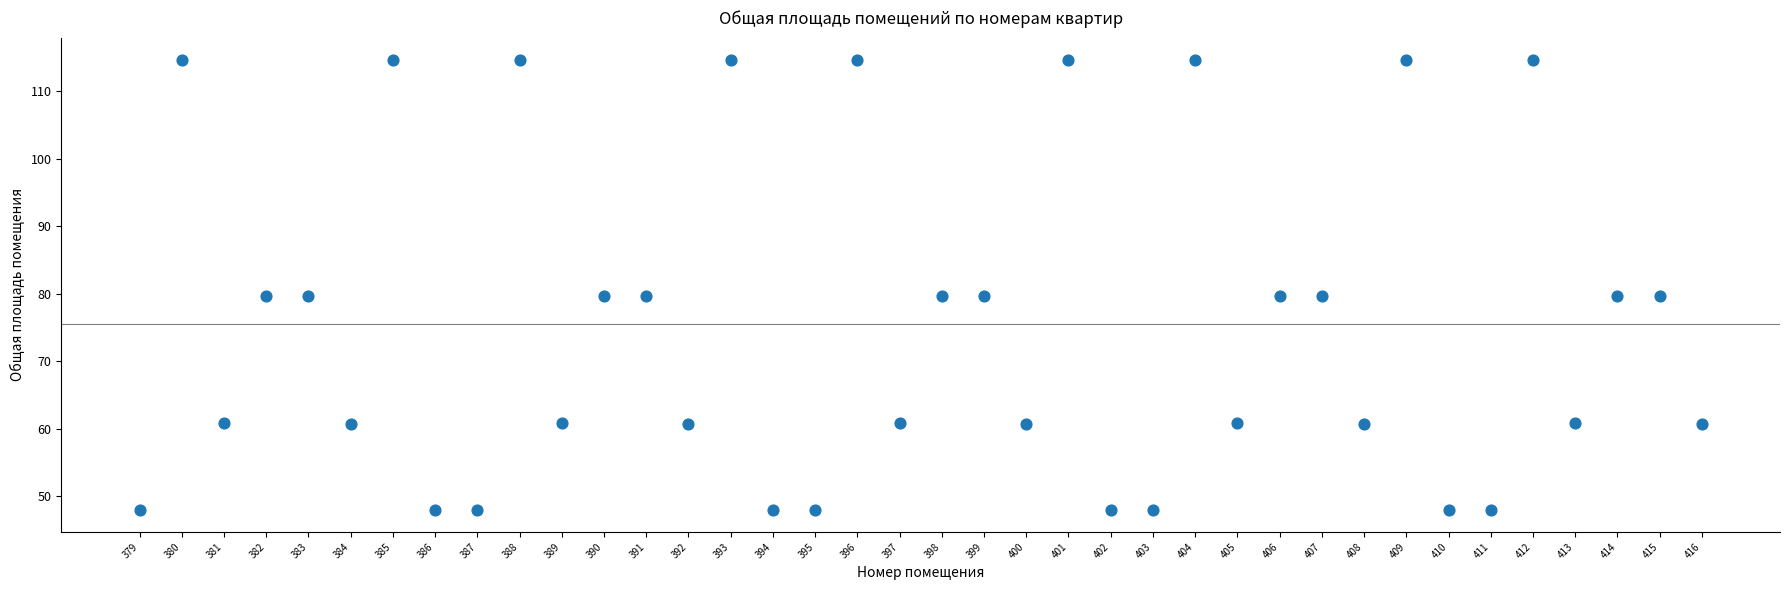

What is the range of X values (max minus min)?

37.0